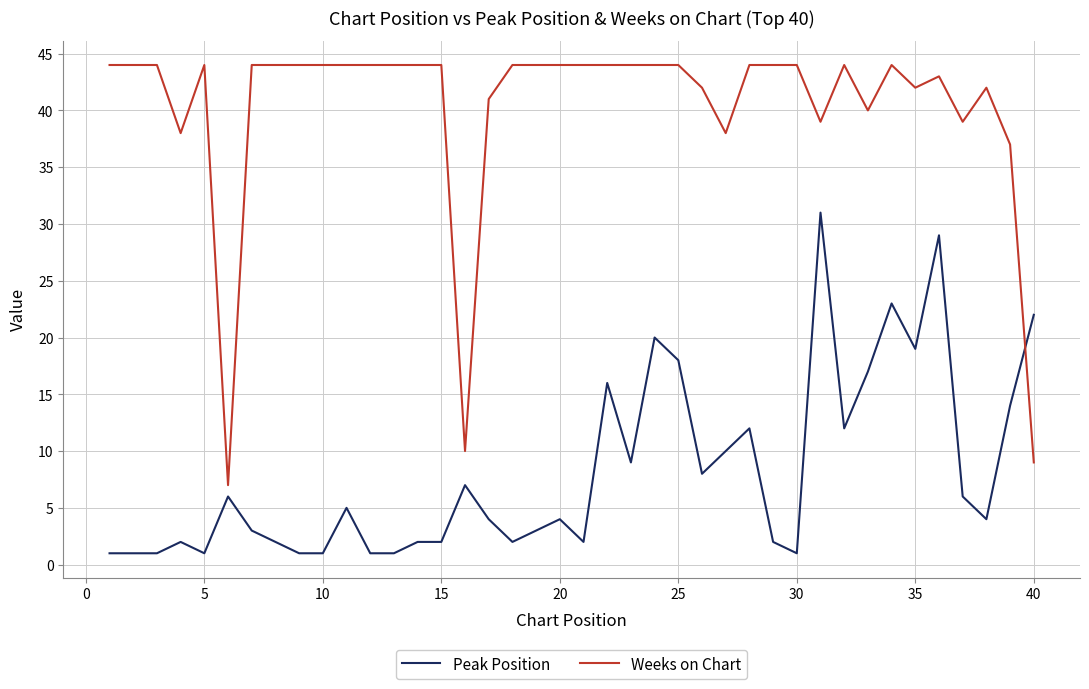

What is the highest value of the Peak Position series?

31